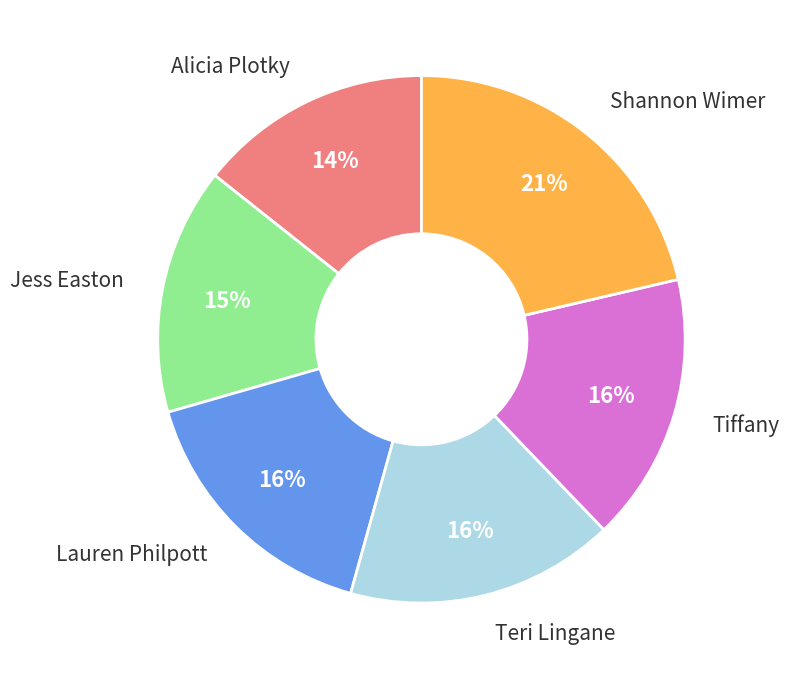

Is there any slice that represents more than half of the pie?

No